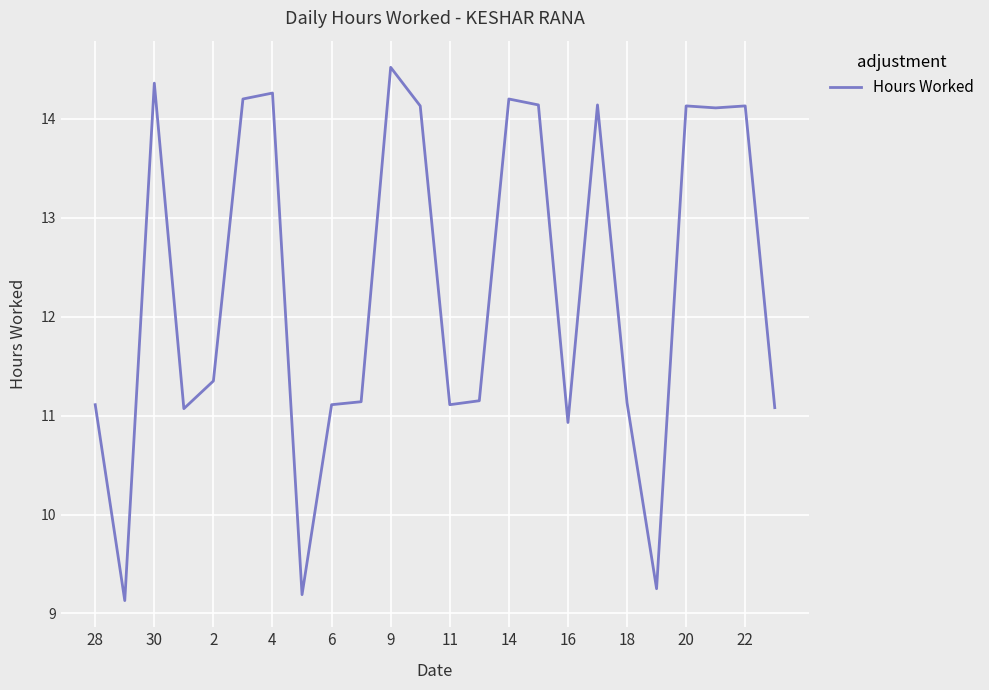

Count the number of categories in the chart.

24